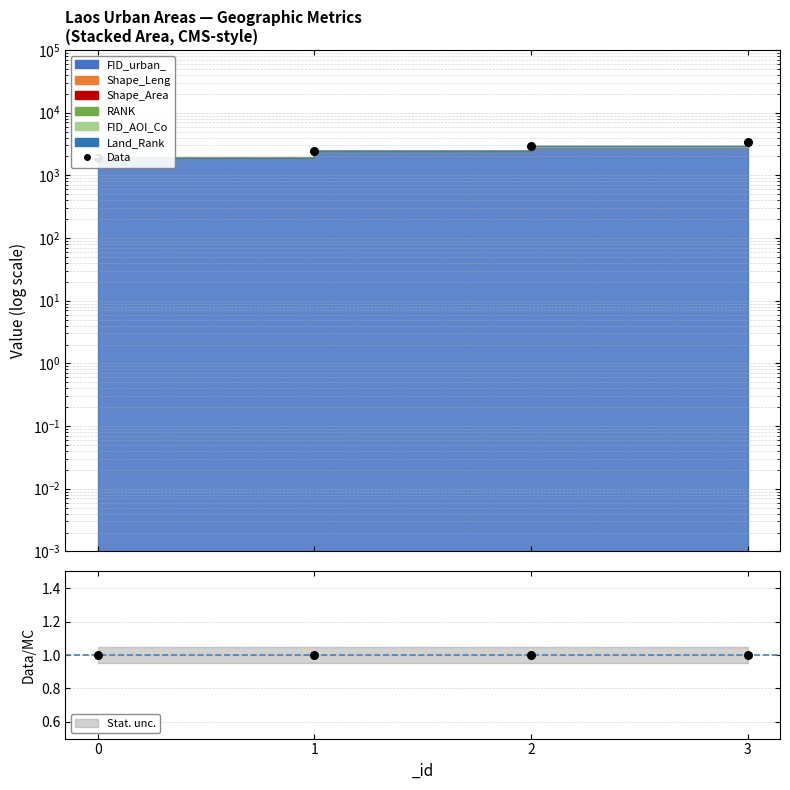

Which series contains the lowest Y value?

Data/Total